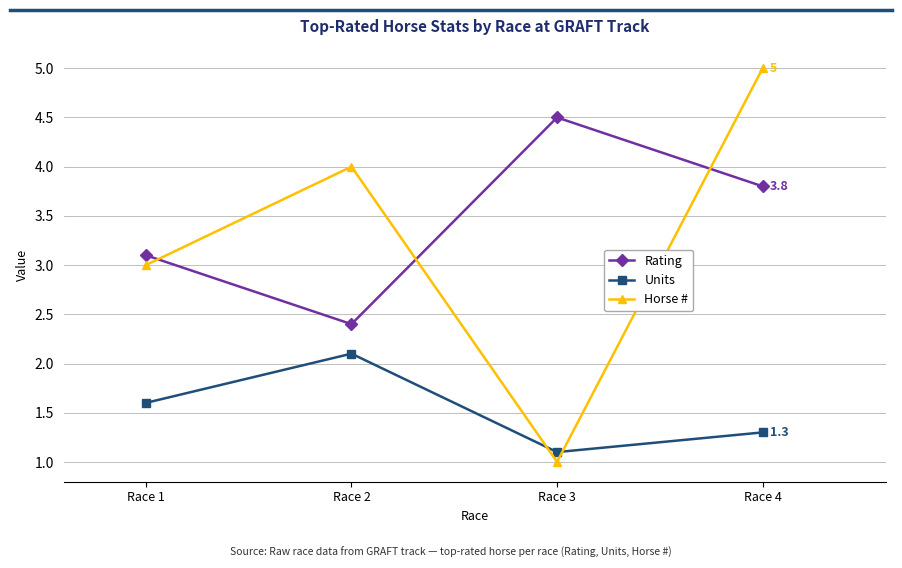

How many intersections are there between Rating and Horse #?

3